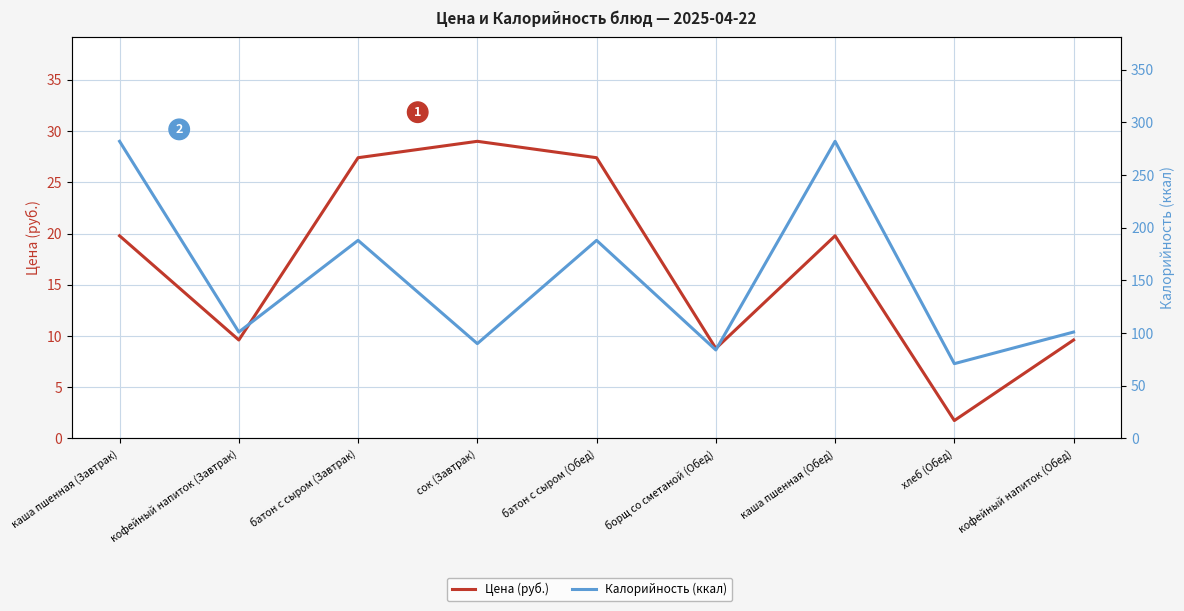

How many lines are shown in the chart?

2